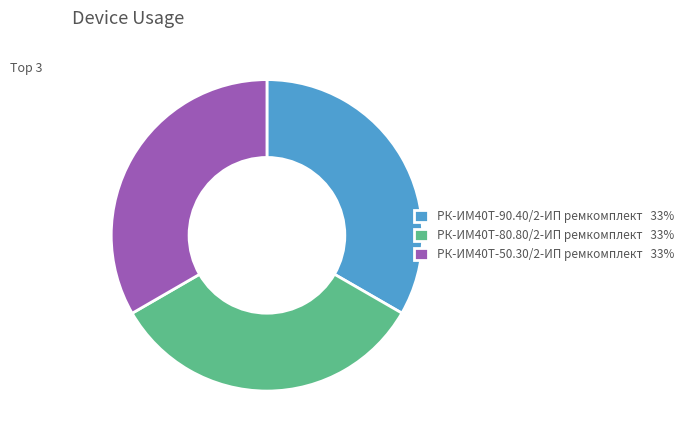

What is the ratio of the value at РК-ИМ40T-80.80/2-ИП ремкомплект to the value at РК-ИМ40T-90.40/2-ИП ремкомплект?

1.0